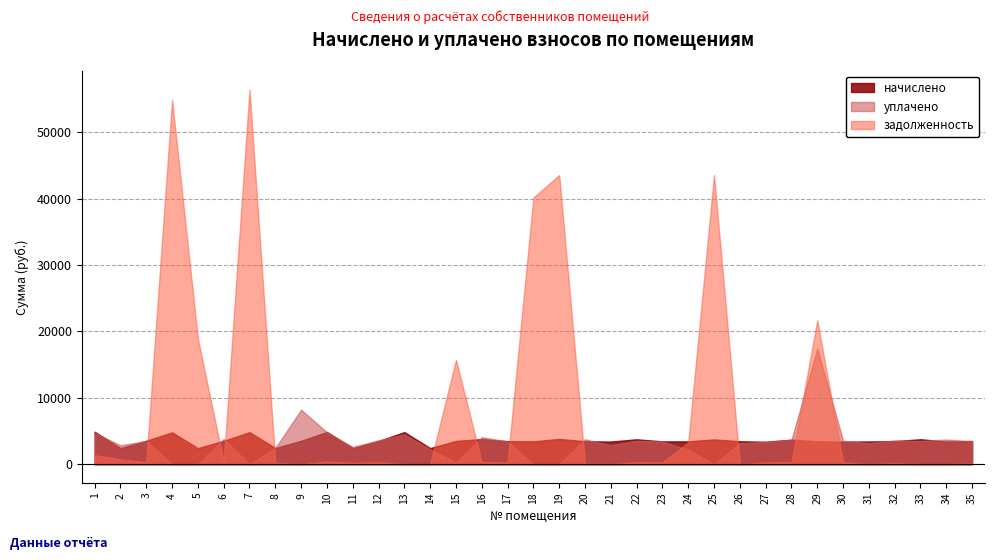

Which series changed the most between 21 and 35?

уплачено